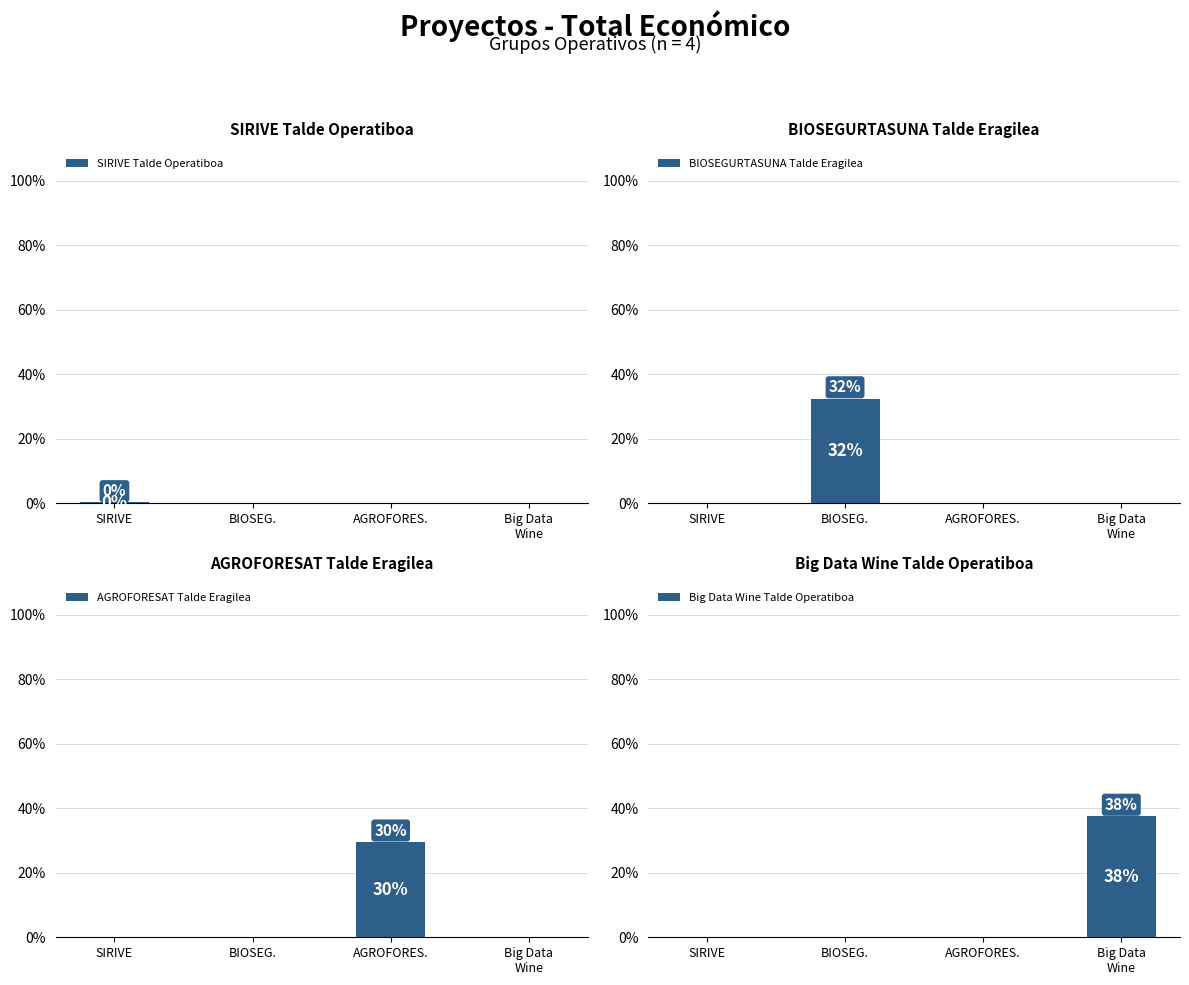

At SIRIVE, list the series in order from largest to smallest.

SIRIVE Talde Operatiboa, BIOSEGURTASUNA Talde Eragilea, AGROFORESAT Talde Eragilea, Big Data Wine Talde Operatiboa